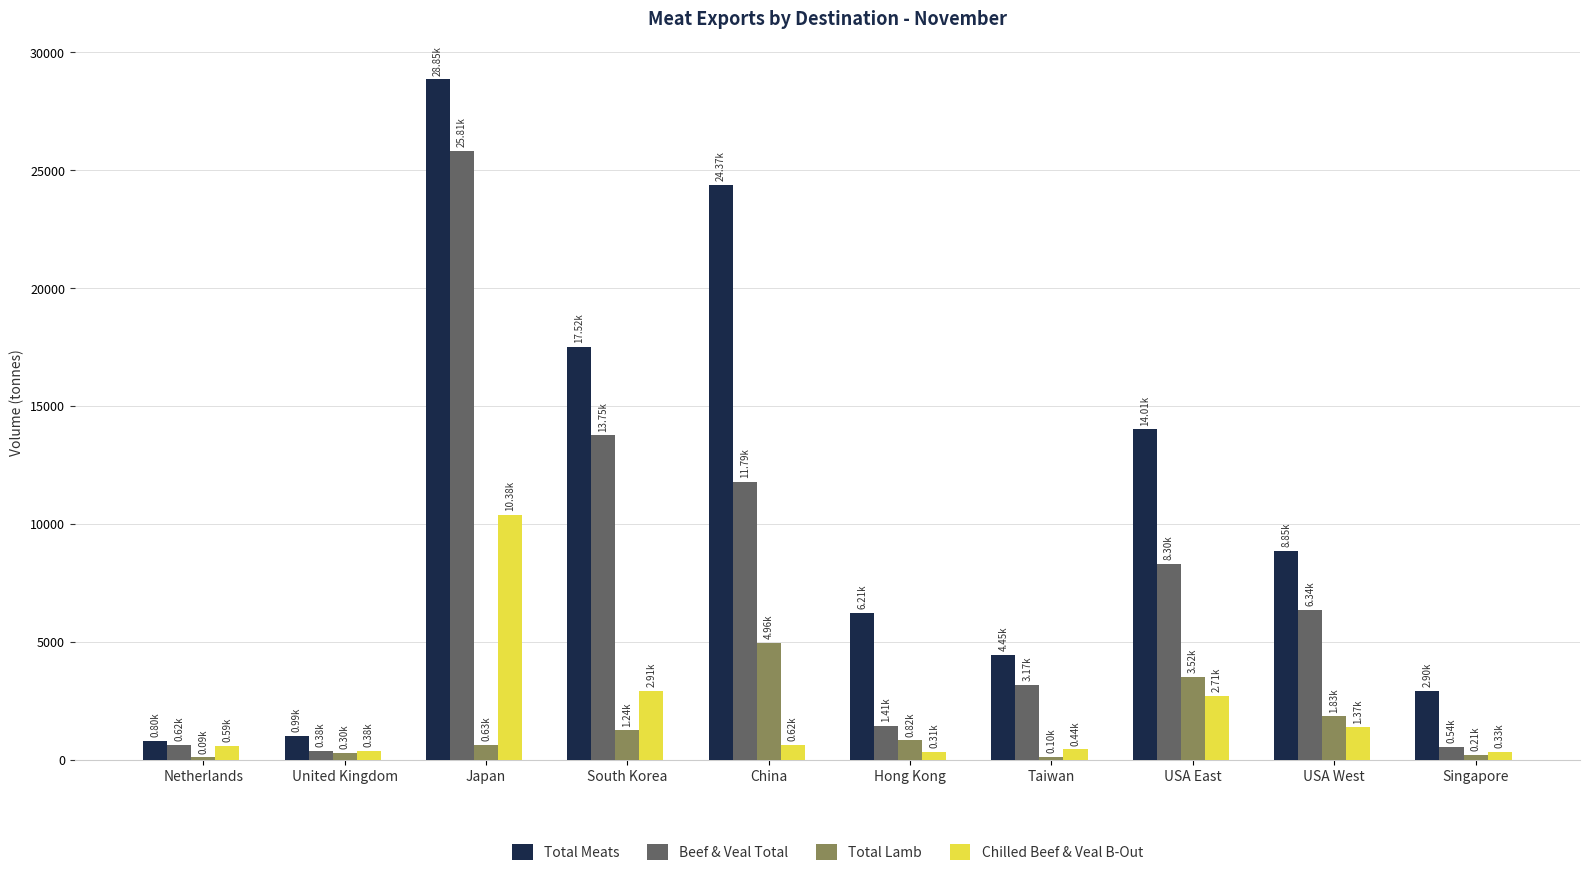

Rank the series by their maximum value, from highest to lowest.

Total Meats, Beef & Veal Total, Chilled Beef & Veal B-Out, Total Lamb